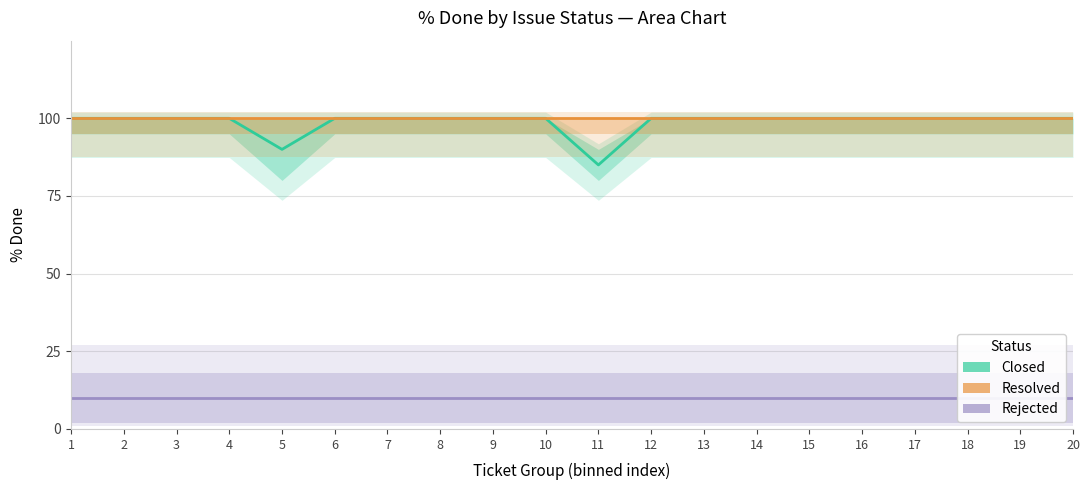

At how many categories does at least one series exceed 18?

20